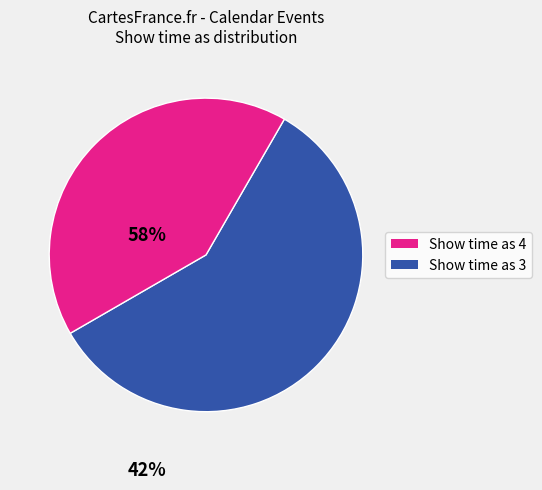

Is there any slice that represents more than half of the pie?

Yes